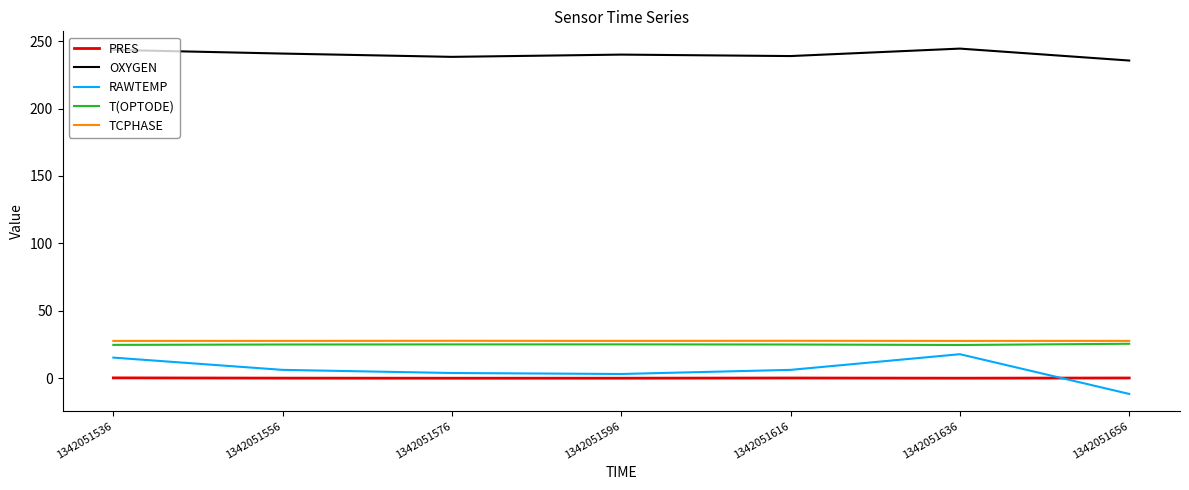

How many distinct data groups are displayed?

5